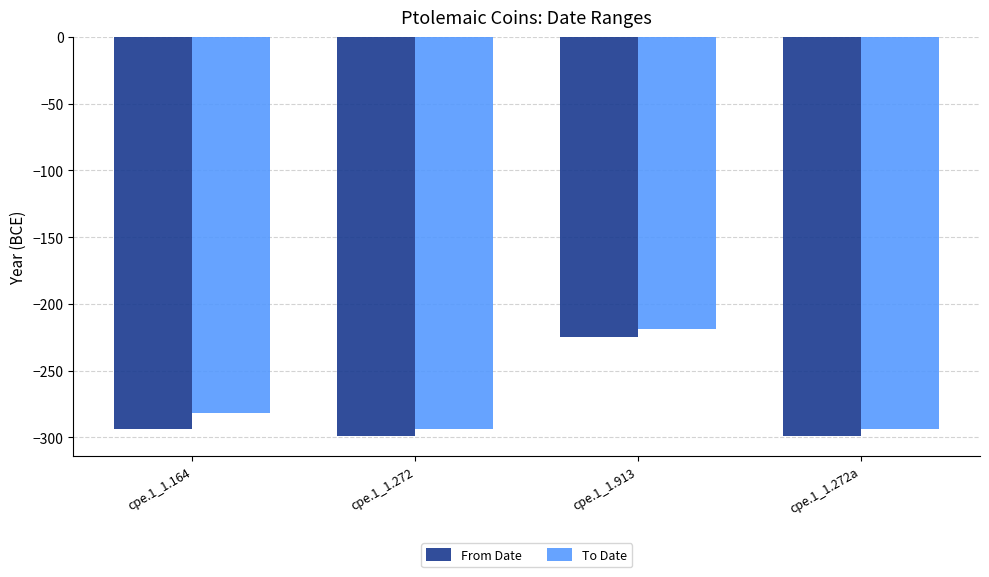

What are all the series names shown in the legend?

From Date, To Date